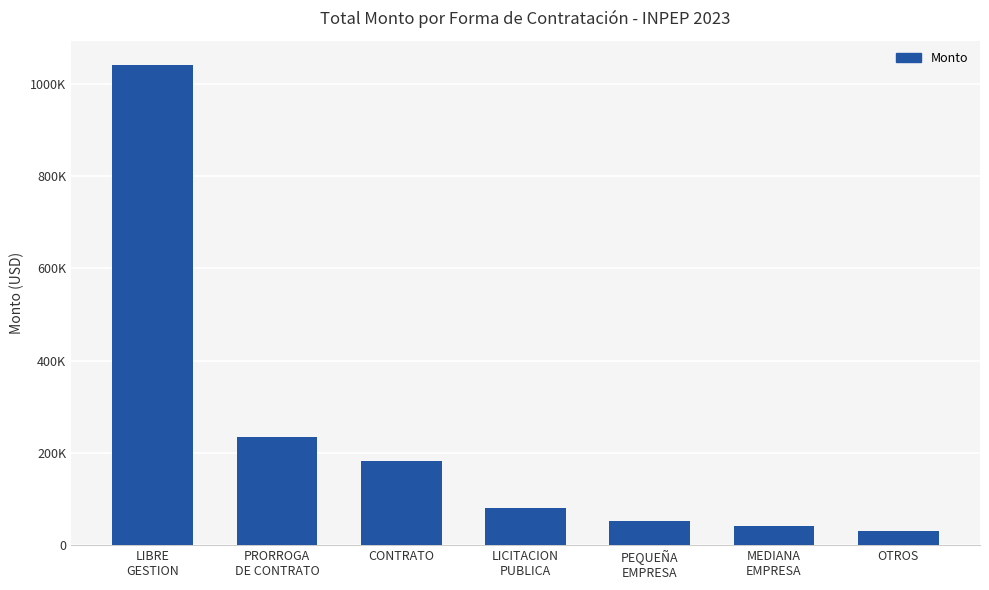

Which category has the highest value across all series?

LIBRE
GESTION